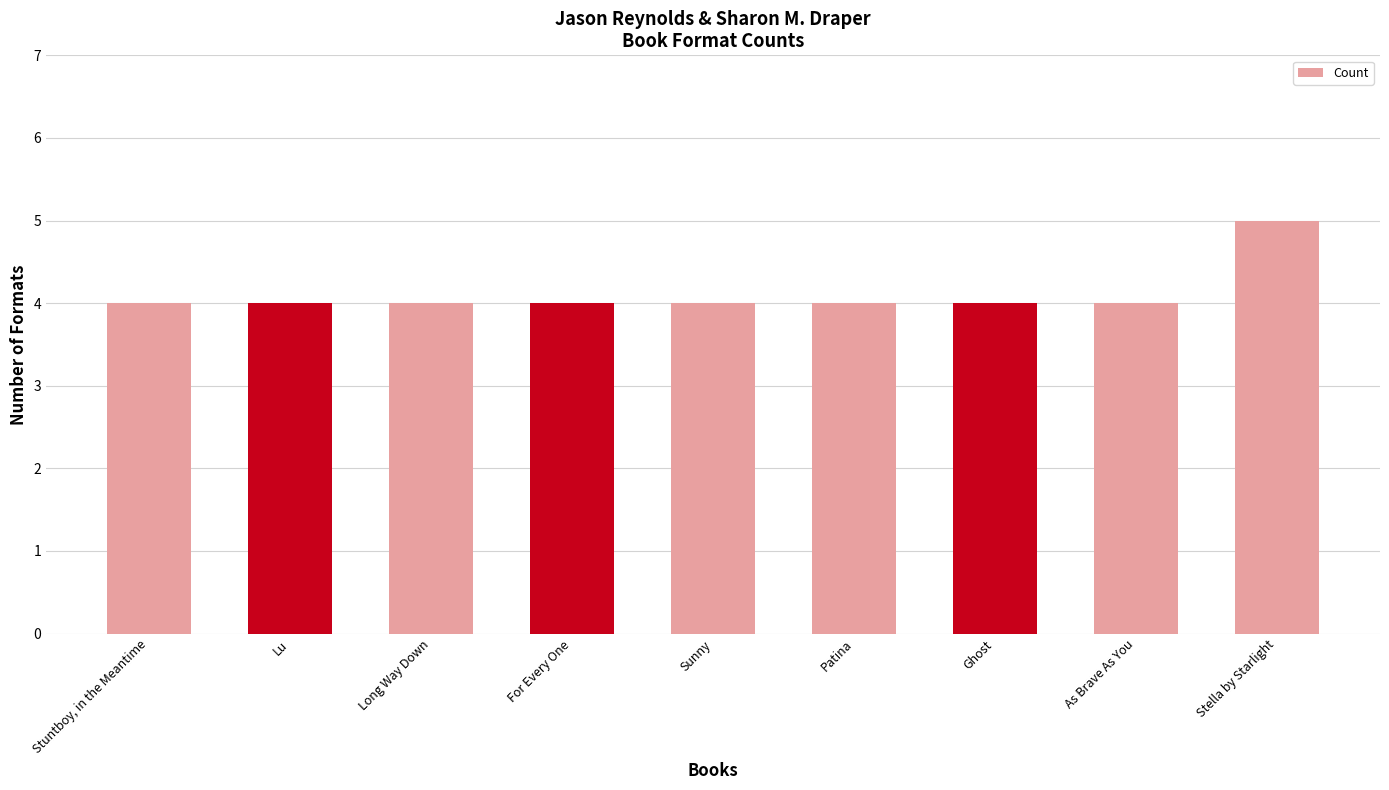

What is the maximum value shown in the chart?

5